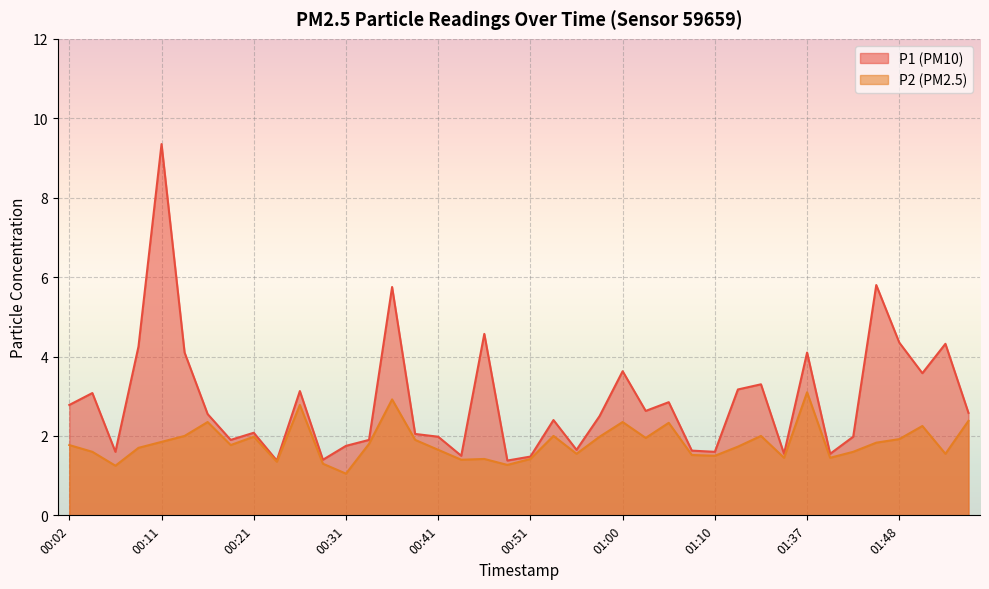

What position from the right is 01:08?

13